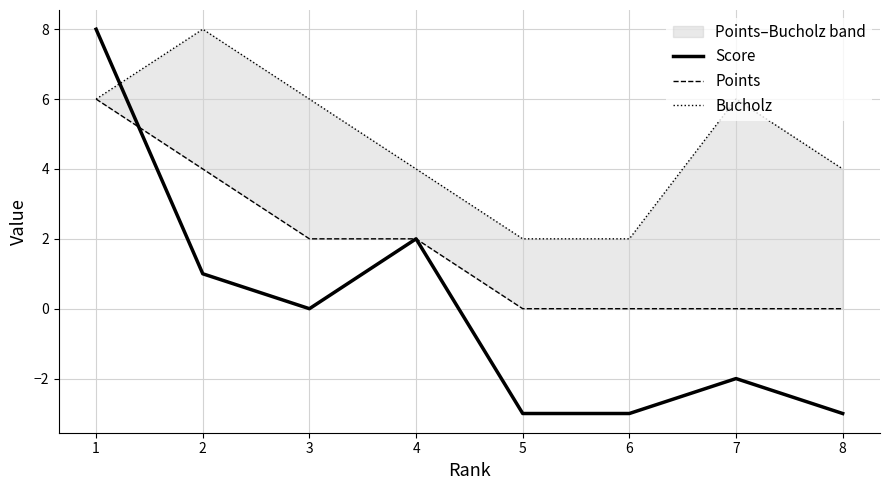

Which category has the highest value in the Score series?

1